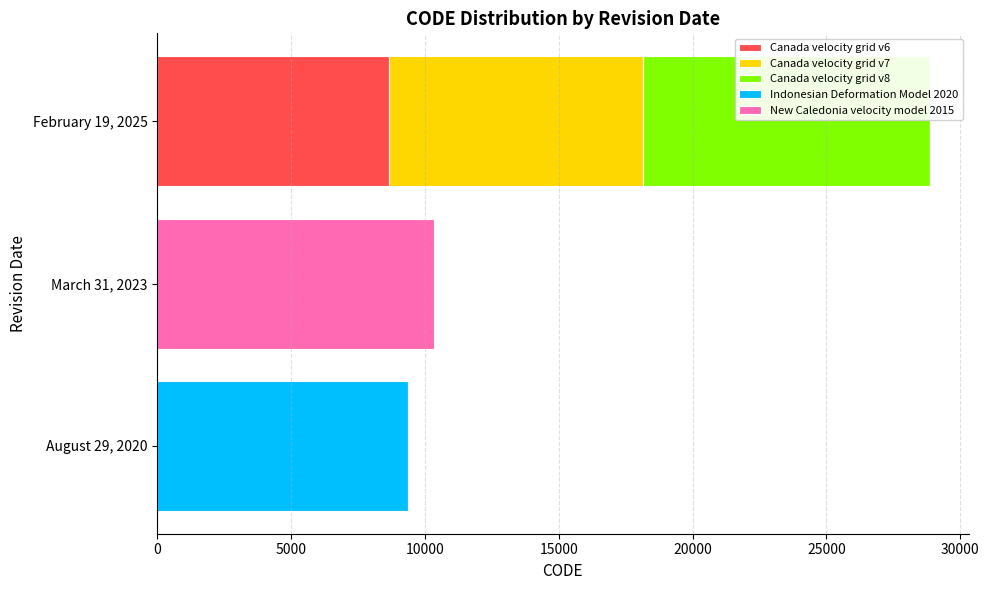

At which category is the sum across all series the highest?

February 19, 2025